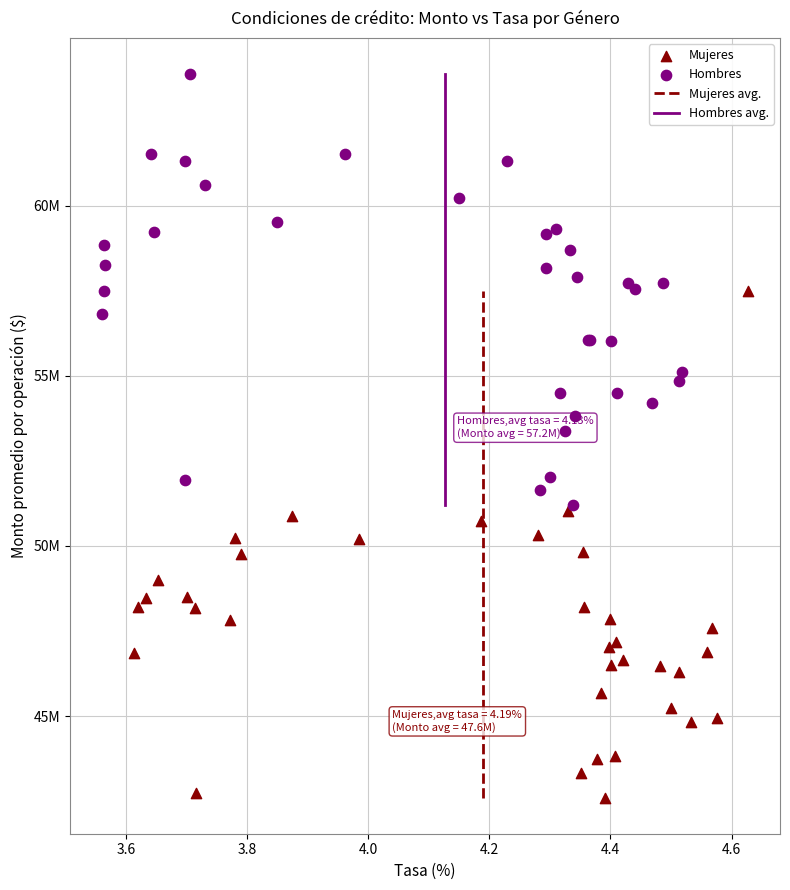

Which series has the widest spread of Y values?

Mujeres